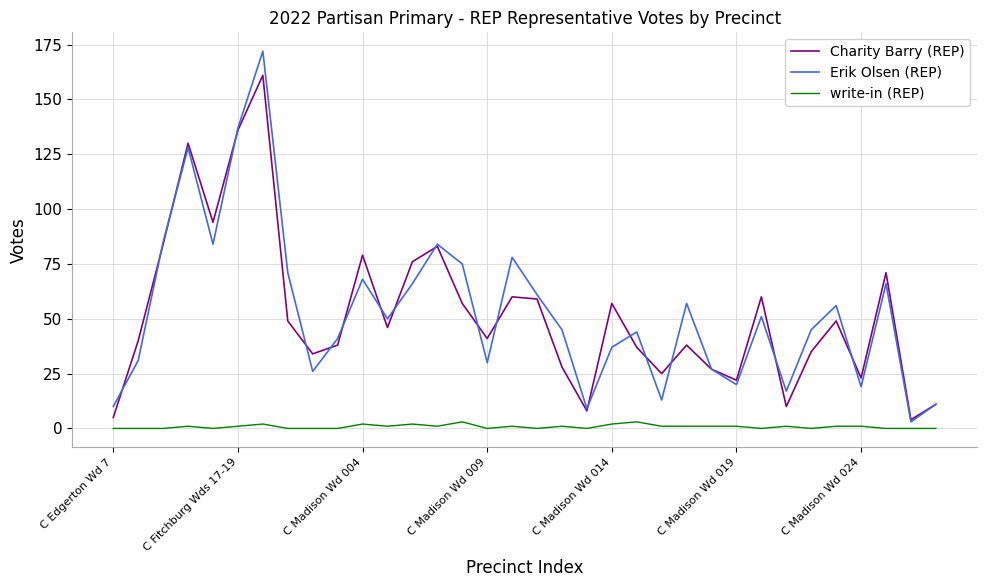

True or false: Charity Barry (REP) has more than 1 points higher than both neighbors.

True